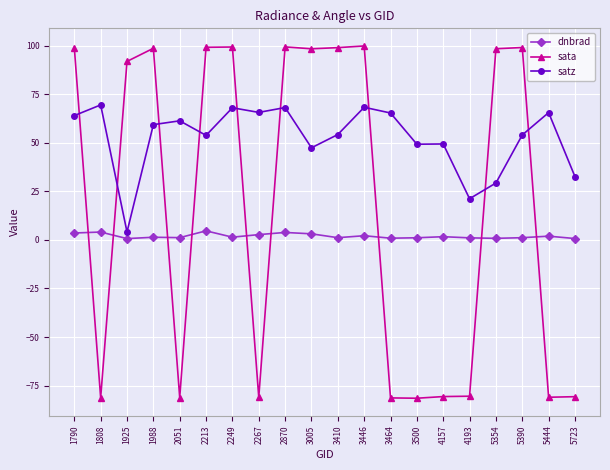

At which label is satz closest to 36?

5723